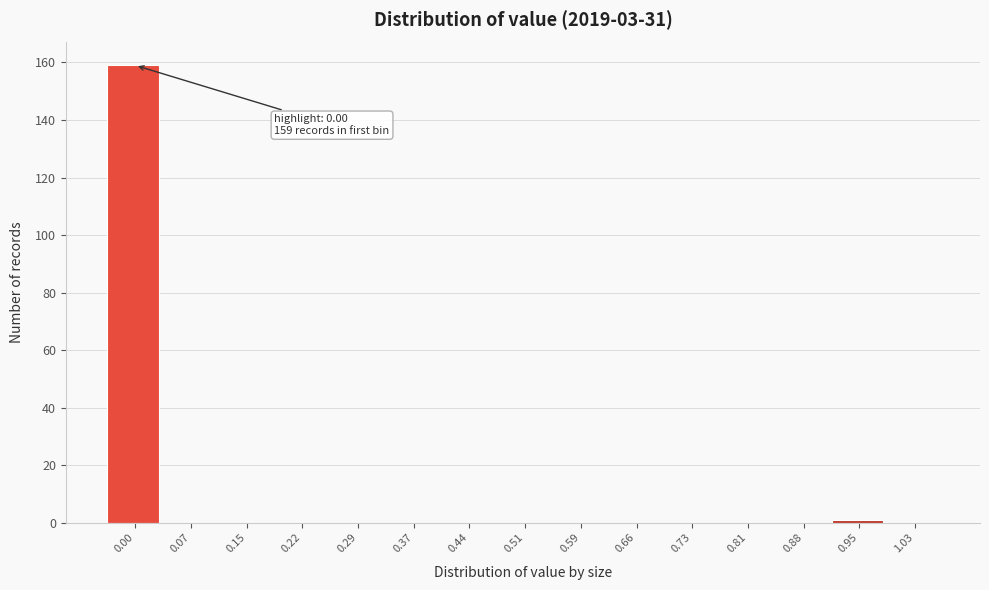

Reading left to right, list all the values displayed in this chart.

0.00=159	0.07=0	0.15=0	0.22=0	0.29=0	0.37=0	0.44=0	0.51=0	0.59=0	0.66=0	0.73=0	0.81=0	0.88=0	0.95=1	1.03=0